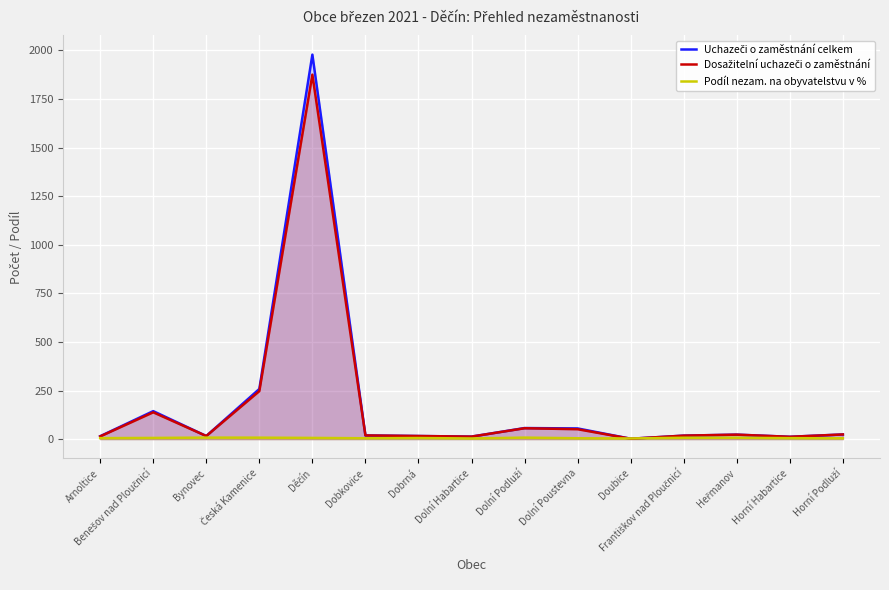

At Dobkovice, list the series in order from smallest to largest.

Podíl nezam. na obyvatelstvu v %, Uchazeči o zaměstnání celkem, Dosažitelní uchazeči o zaměstnání